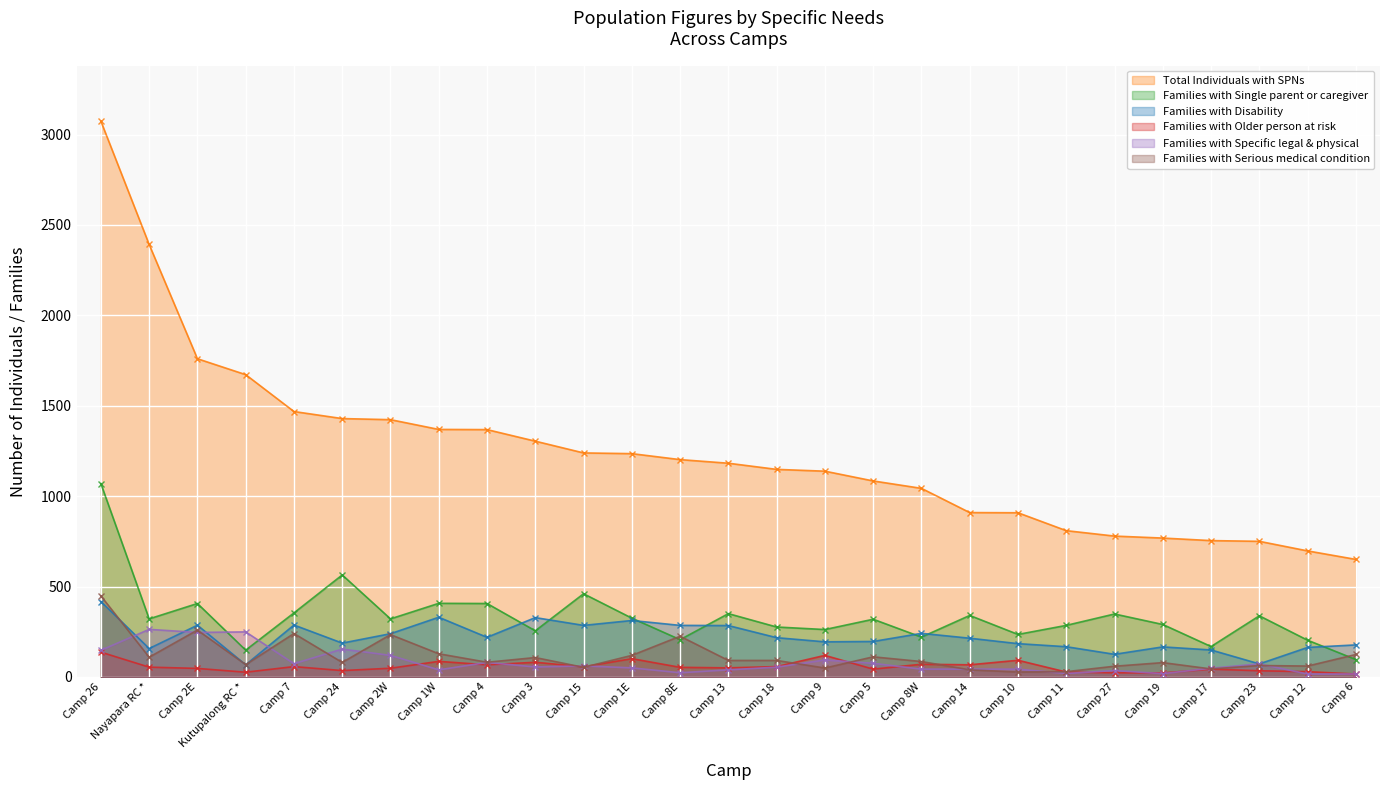

Reading right to left, transcribe all the data shown in this chart.

Total Individuals with SPNs: Camp 6=650	Camp 12=697	Camp 23=750	Camp 17=754	Camp 19=768	Camp 27=779	Camp 11=809	Camp 10=908	Camp 14=909	Camp 8W=1043	Camp 5=1084	Camp 9=1138	Camp 18=1148	Camp 13=1182	Camp 8E=1202	Camp 1E=1235	Camp 15=1239	Camp 3=1304	Camp 4=1368	Camp 1W=1369	Camp 2W=1423	Camp 24=1429	Camp 7=1468	Kutupalong RC *=1672	Camp 2E=1760	Nayapara RC *=2392	Camp 26=3074
Families with Single parent or caregiver: Camp 6=96	Camp 12=203	Camp 23=338	Camp 17=168	Camp 19=290	Camp 27=348	Camp 11=285	Camp 10=235	Camp 14=340	Camp 8W=220	Camp 5=319	Camp 9=262	Camp 18=276	Camp 13=350	Camp 8E=206	Camp 1E=325	Camp 15=460	Camp 3=255	Camp 4=406	Camp 1W=407	Camp 2W=321	Camp 24=564	Camp 7=354	Kutupalong RC *=148	Camp 2E=406	Nayapara RC *=321	Camp 26=1069
Families with Disability: Camp 6=177	Camp 12=163	Camp 23=72	Camp 17=149	Camp 19=166	Camp 27=125	Camp 11=167	Camp 10=184	Camp 14=214	Camp 8W=241	Camp 5=196	Camp 9=194	Camp 18=217	Camp 13=284	Camp 8E=285	Camp 1E=312	Camp 15=285	Camp 3=328	Camp 4=219	Camp 1W=330	Camp 2W=239	Camp 24=187	Camp 7=287	Kutupalong RC *=67	Camp 2E=286	Nayapara RC *=157	Camp 26=417
Families with Older person at risk: Camp 6=16	Camp 12=29	Camp 23=34	Camp 17=43	Camp 19=22	Camp 27=23	Camp 11=27	Camp 10=92	Camp 14=67	Camp 8W=70	Camp 5=43	Camp 9=119	Camp 18=57	Camp 13=50	Camp 8E=53	Camp 1E=101	Camp 15=56	Camp 3=81	Camp 4=67	Camp 1W=86	Camp 2W=48	Camp 24=35	Camp 7=57	Kutupalong RC *=26	Camp 2E=47	Nayapara RC *=54	Camp 26=137
Families with Specific legal & physical: Camp 6=16	Camp 12=16	Camp 23=72	Camp 17=48	Camp 19=18	Camp 27=35	Camp 11=19	Camp 10=43	Camp 14=43	Camp 8W=43	Camp 5=75	Camp 9=94	Camp 18=54	Camp 13=39	Camp 8E=23	Camp 1E=50	Camp 15=61	Camp 3=55	Camp 4=80	Camp 1W=39	Camp 2W=119	Camp 24=154	Camp 7=73	Kutupalong RC *=249	Camp 2E=246	Nayapara RC *=263	Camp 26=147
Families with Serious medical condition: Camp 6=124	Camp 12=60	Camp 23=63	Camp 17=44	Camp 19=79	Camp 27=59	Camp 11=29	Camp 10=27	Camp 14=39	Camp 8W=85	Camp 5=111	Camp 9=49	Camp 18=91	Camp 13=91	Camp 8E=225	Camp 1E=119	Camp 15=53	Camp 3=107	Camp 4=81	Camp 1W=128	Camp 2W=234	Camp 24=80	Camp 7=240	Kutupalong RC *=68	Camp 2E=259	Nayapara RC *=109	Camp 26=448